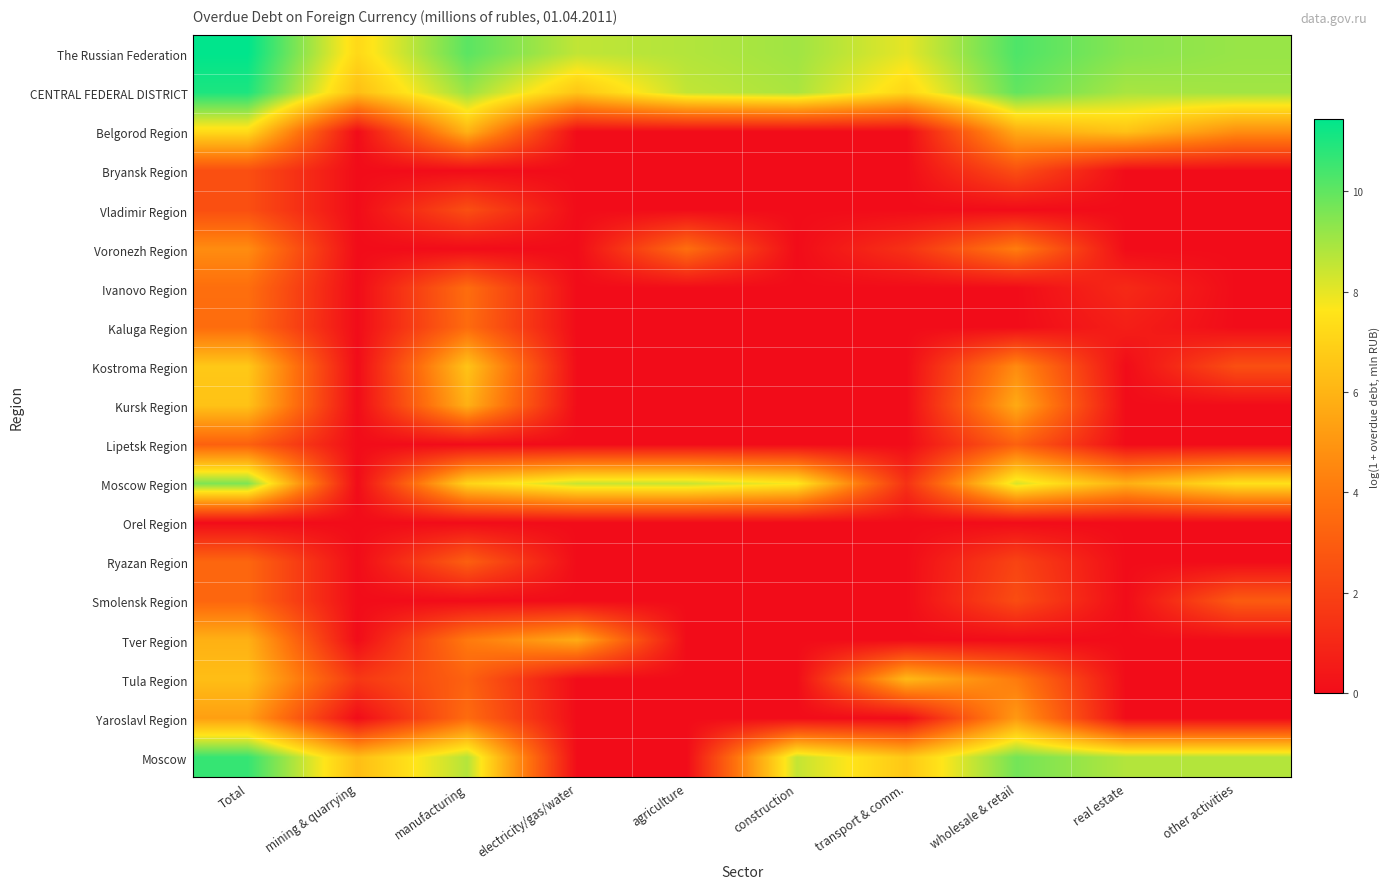

What is the greatest value displayed?

11.4